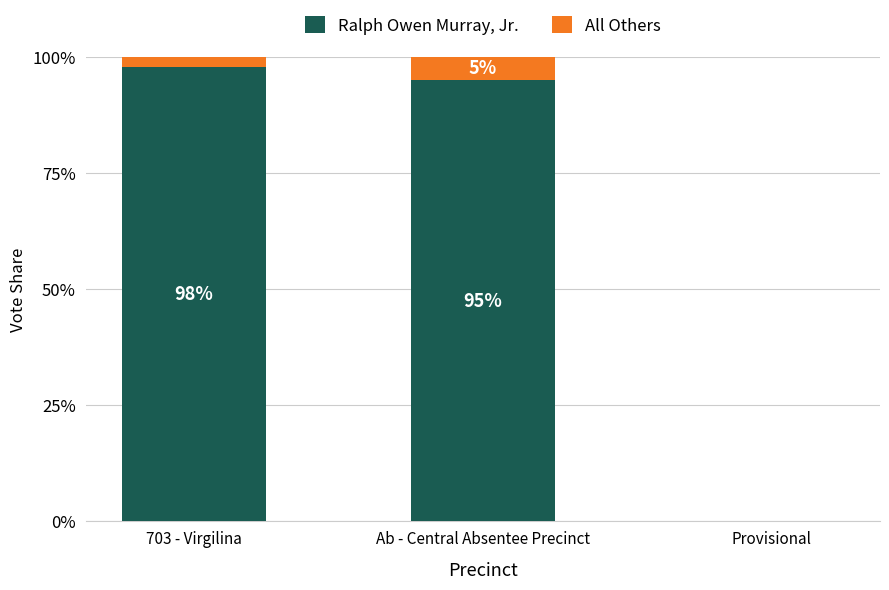

What is the maximum value for Ralph Owen Murray, Jr.?

97.9